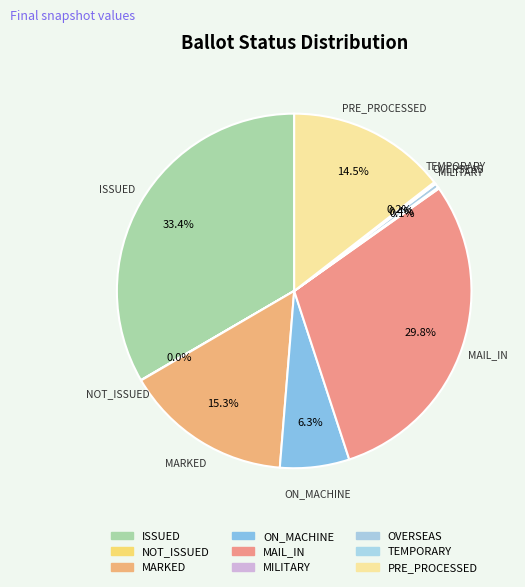

What is the largest slice in the pie chart?

ISSUED